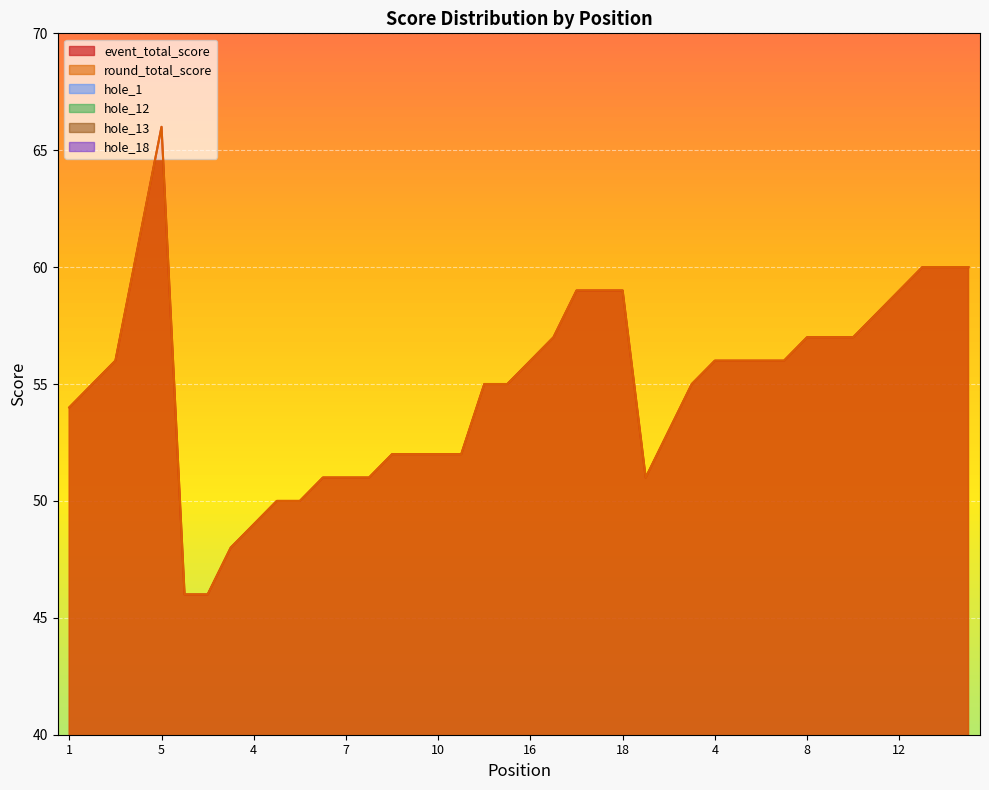

Is the value of hole_13 at 3 greater than the value of hole_12 at 4?

No